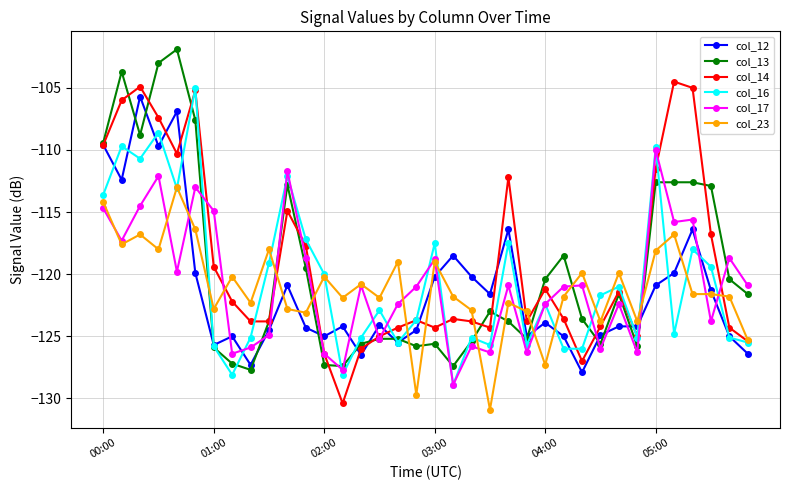

How many lines are shown in the chart?

6